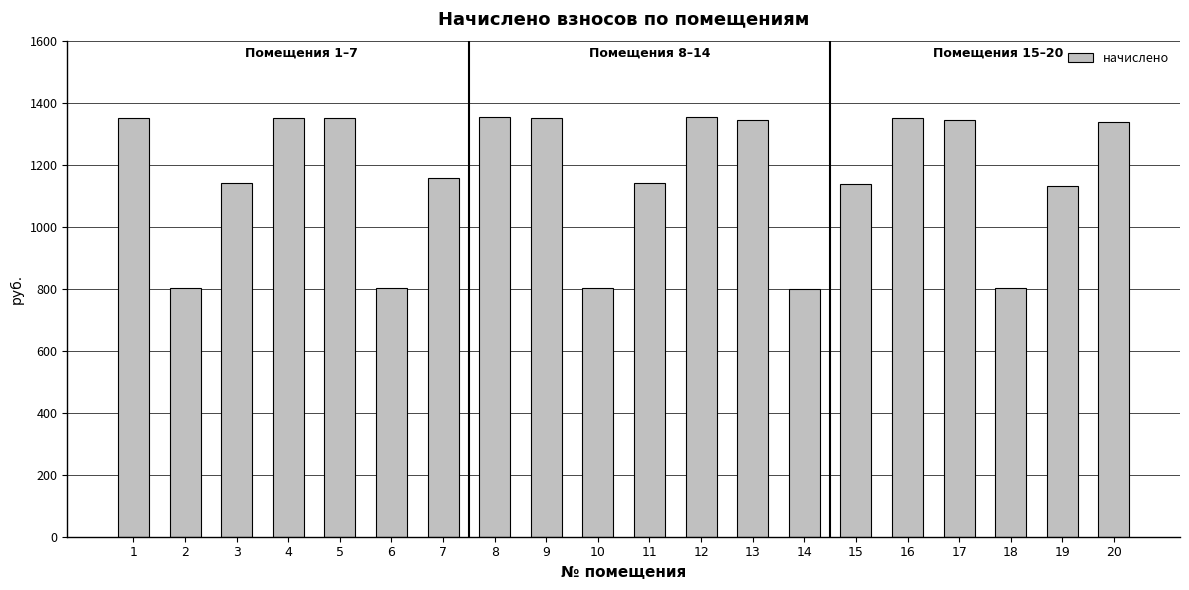

What is the greatest value displayed?

1354.3